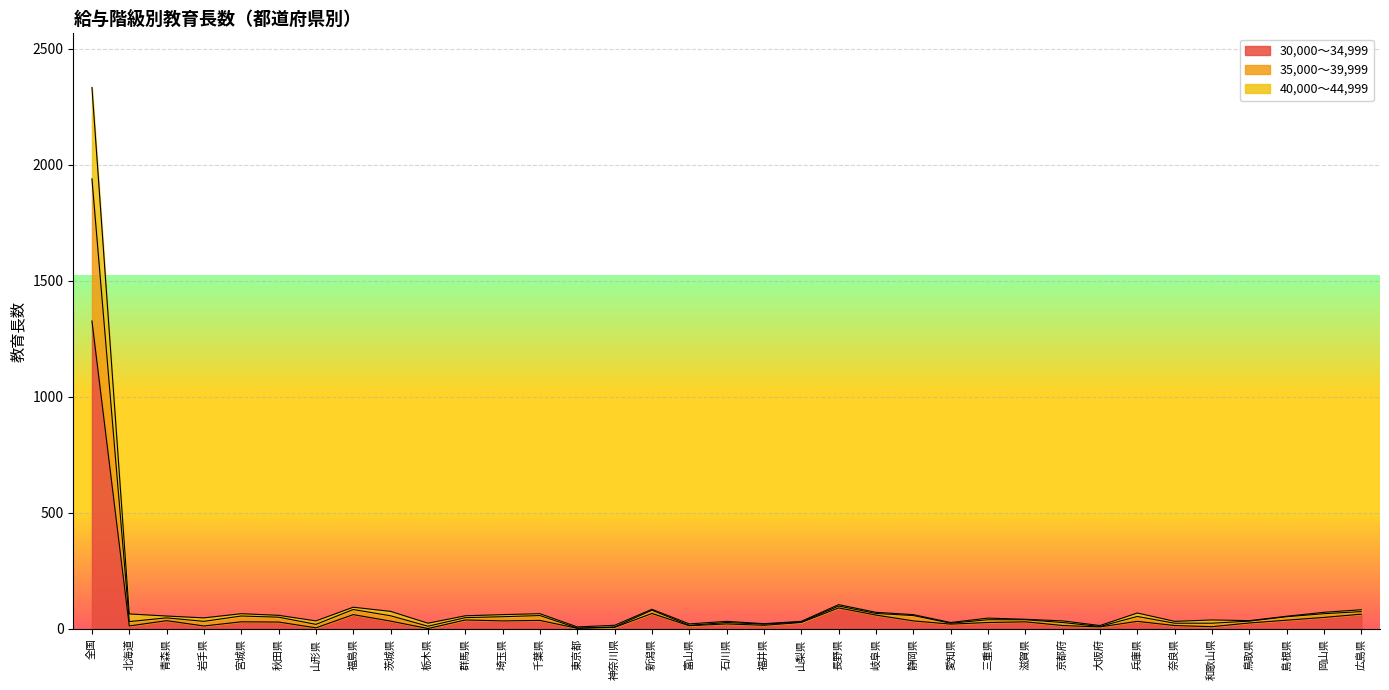

What are all the series names shown in the legend?

30,000～34,999, 35,000～39,999, 40,000～44,999